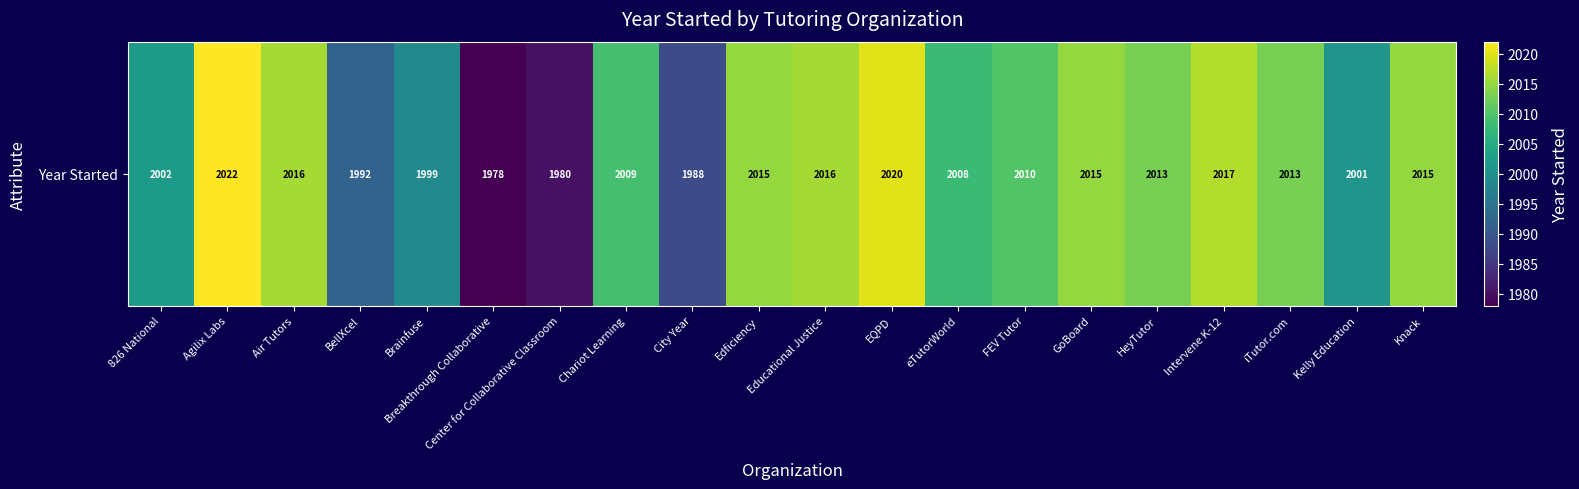

Where does the data first go above 2013?

Agilix Labs